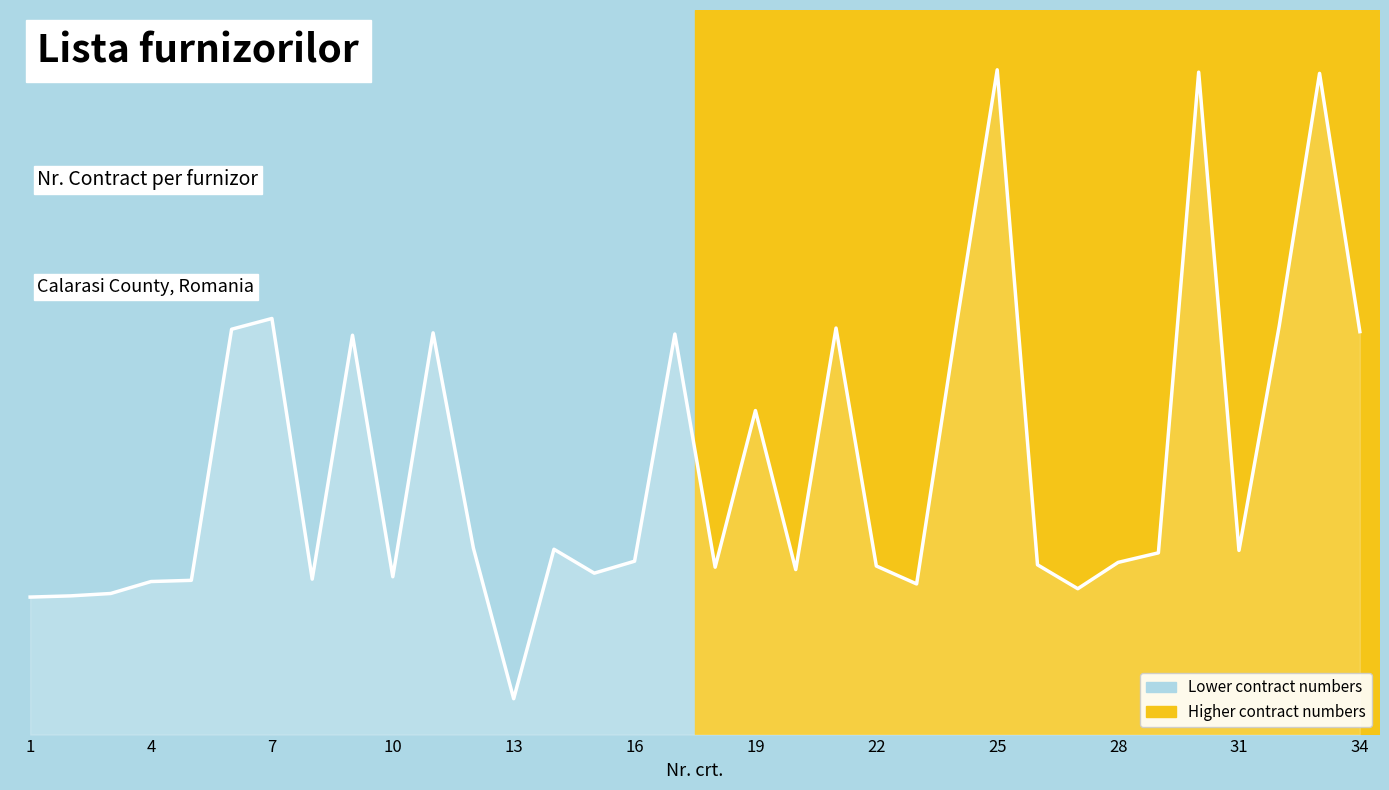

Reading left to right, what are all the values shown in this chart?

163	164	166	176	177	387	396	178	382	180	384	204	78	203	183	193	383	188	319	186	388	189	174	393	604	190	170	192	200	602	202	390	601	385